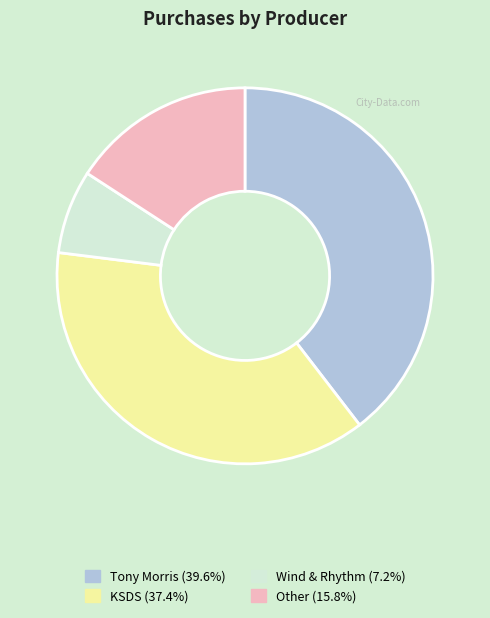

Does any single category account for the majority?

No